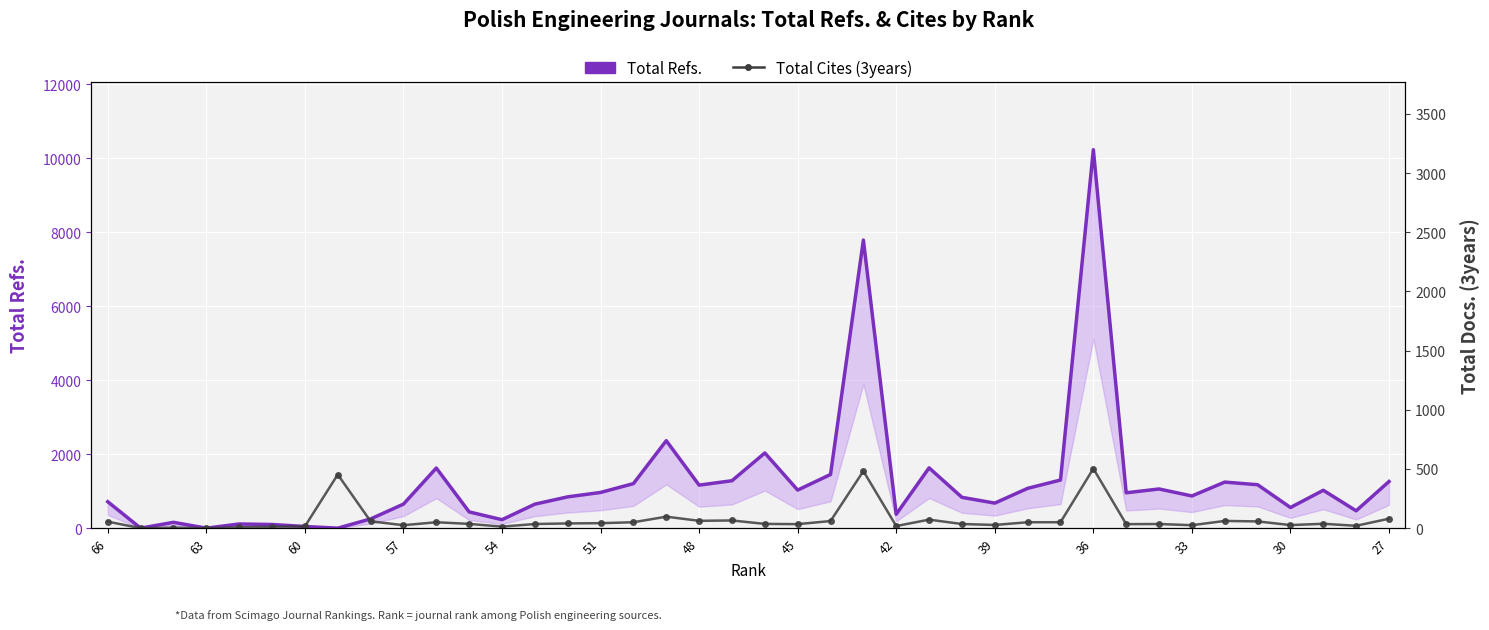

True or false: Total Refs. has a value of 743 at 38.

False